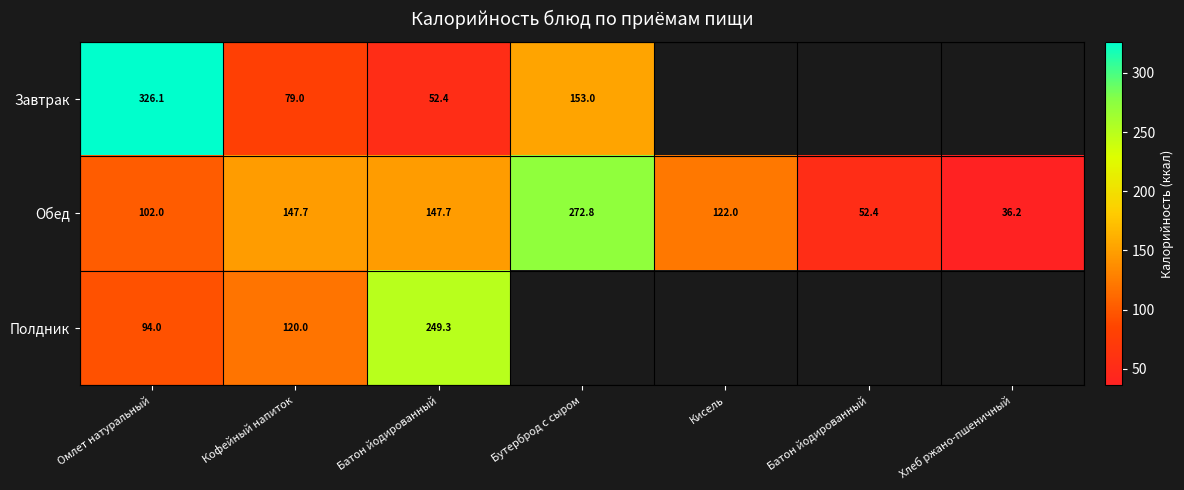

At which category is the sum across all series the highest?

Омлет натуральный